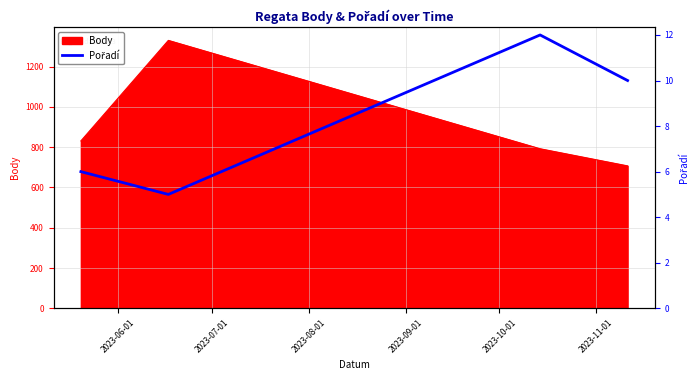

In Body, how many points are higher than both neighbors (excluding endpoints)?

1